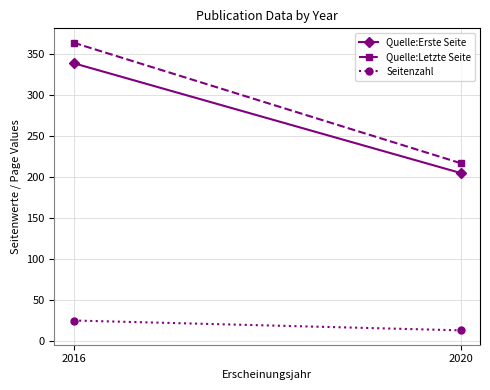

List the labels in order of Seitenzahl value, largest first.

2016, 2020